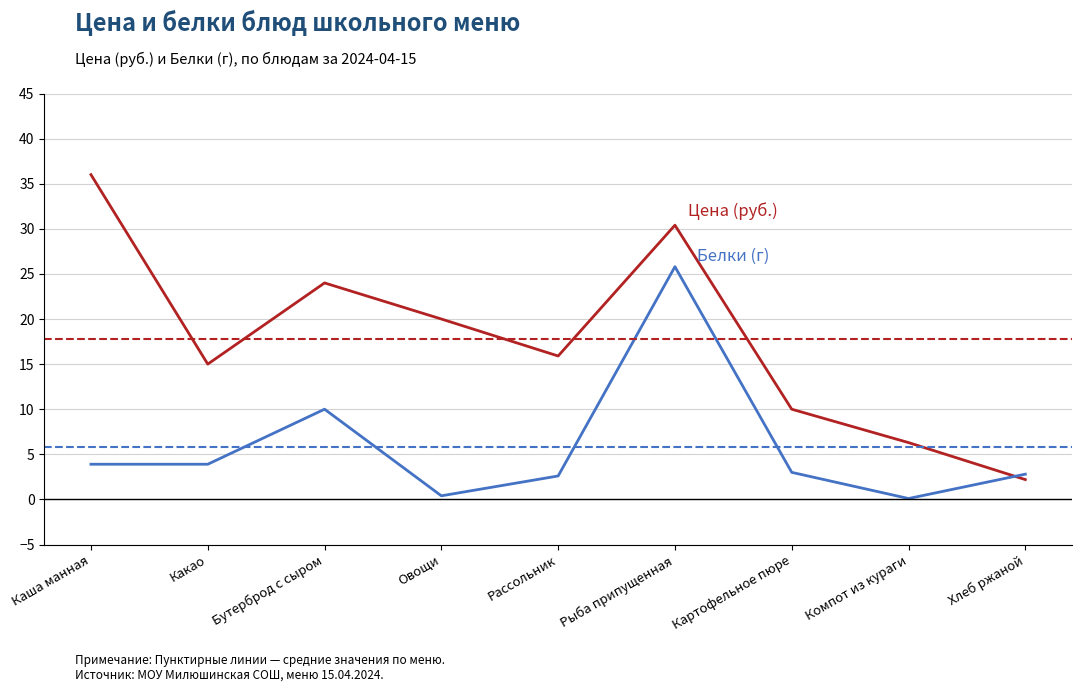

What is the spread (max minus min) of values at Рыба припущенная?

4.6